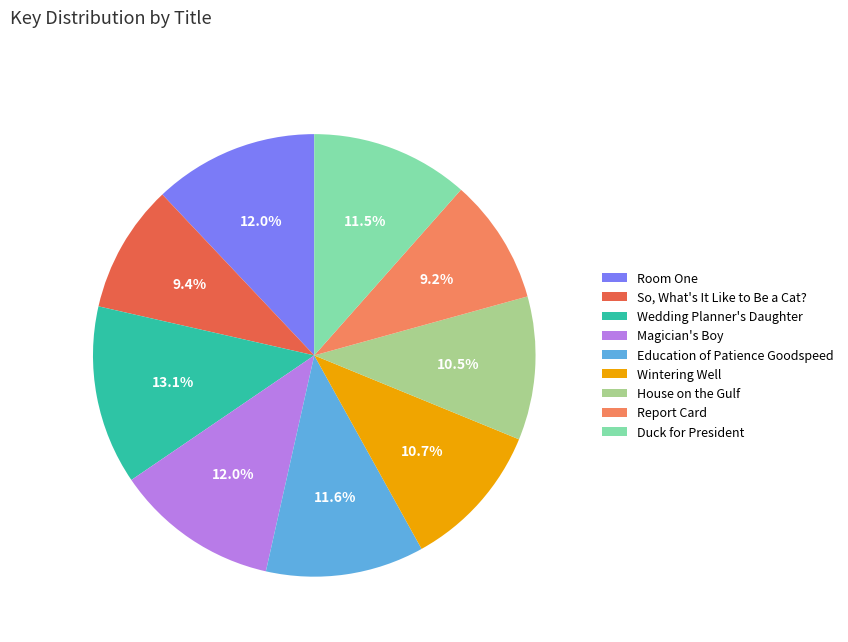

Does any single category account for the majority?

No